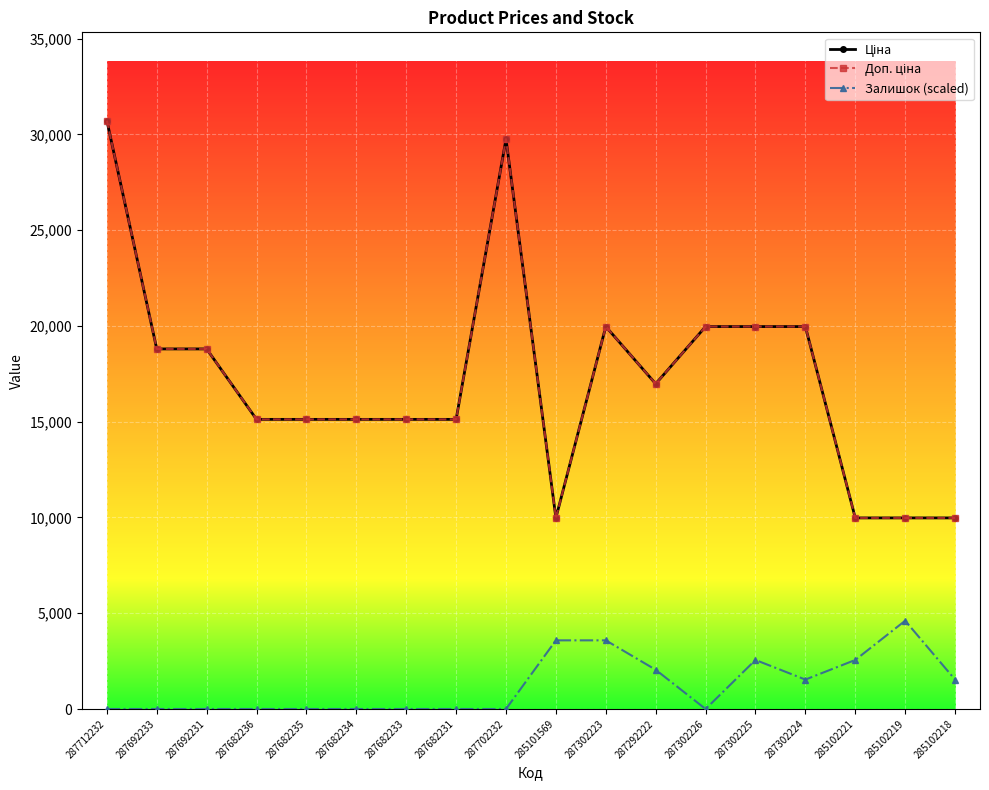

At how many categories does at least one series exceed 2639?

18